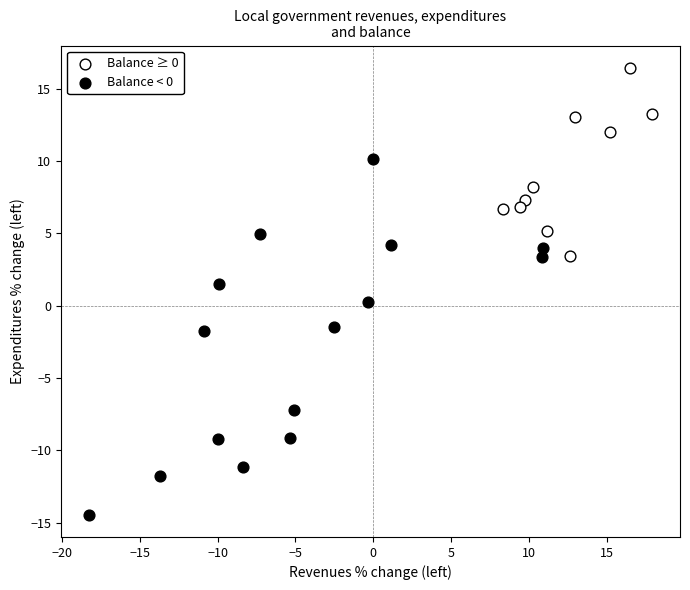

Which series contains the lowest Y value?

Balance < 0